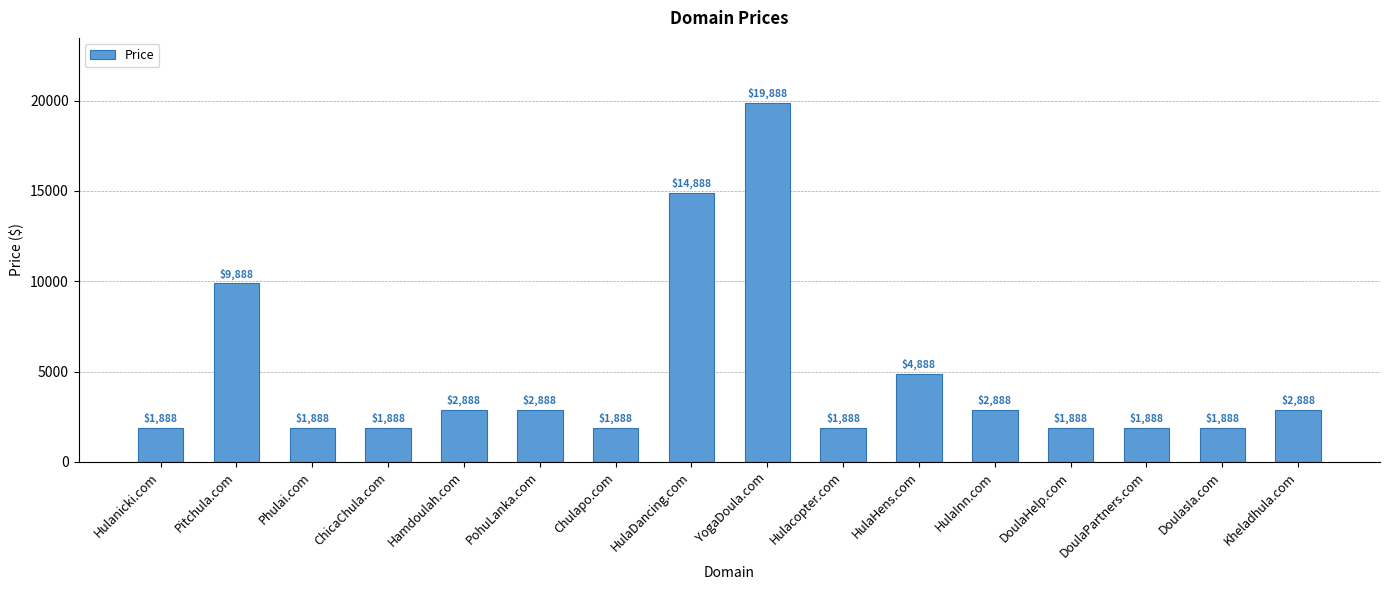

Reading left to right, what are all the values shown in this chart?

1888	9888	1888	1888	2888	2888	1888	14888	19888	1888	4888	2888	1888	1888	1888	2888